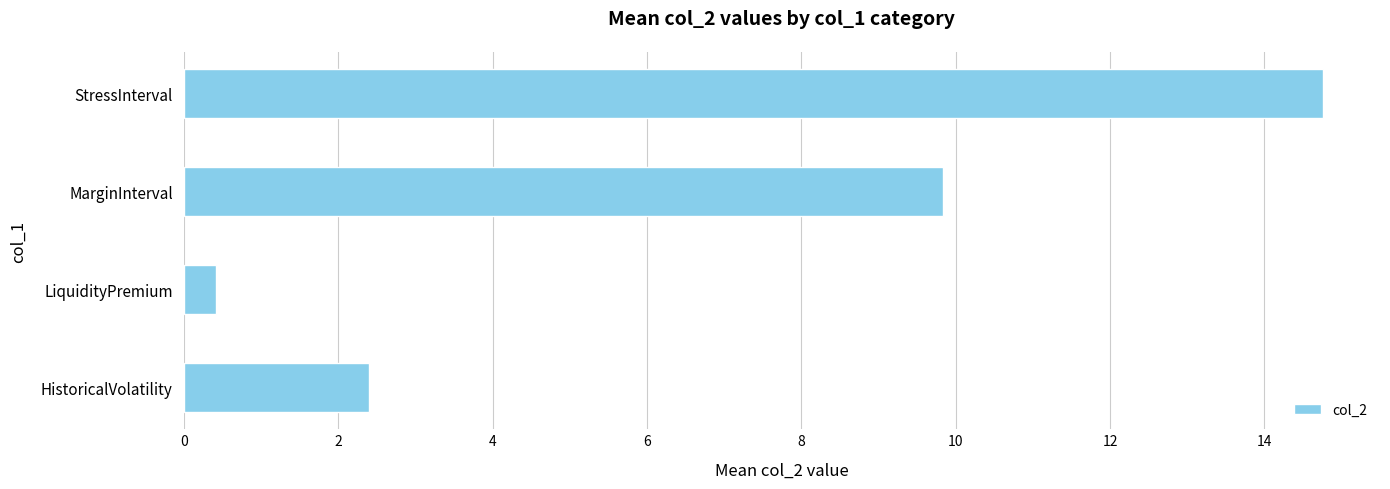

What is the greatest value displayed?

14.8